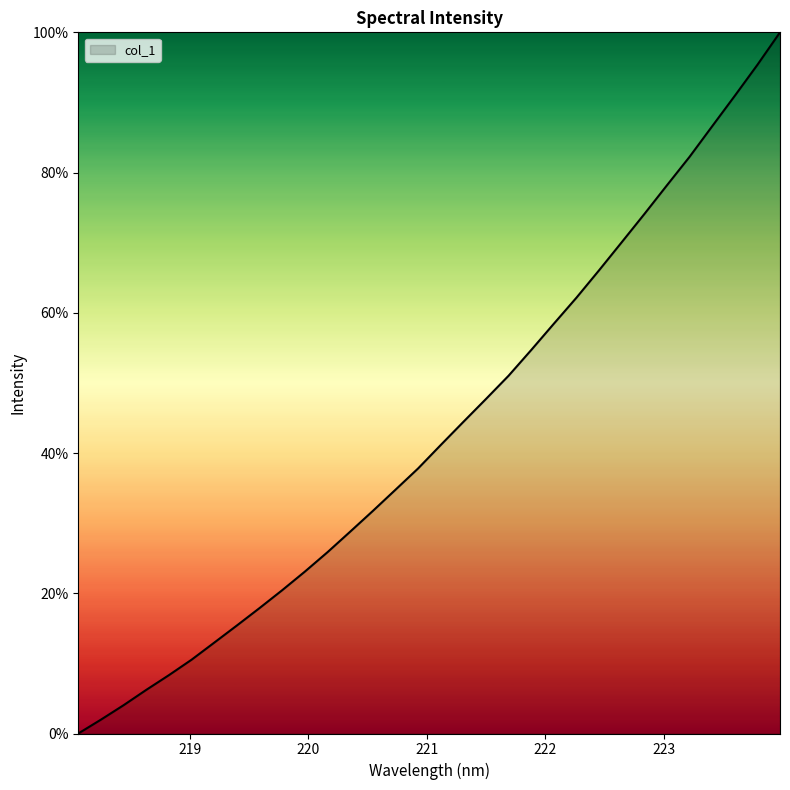

What is the difference between the maximum and minimum values?

100.0